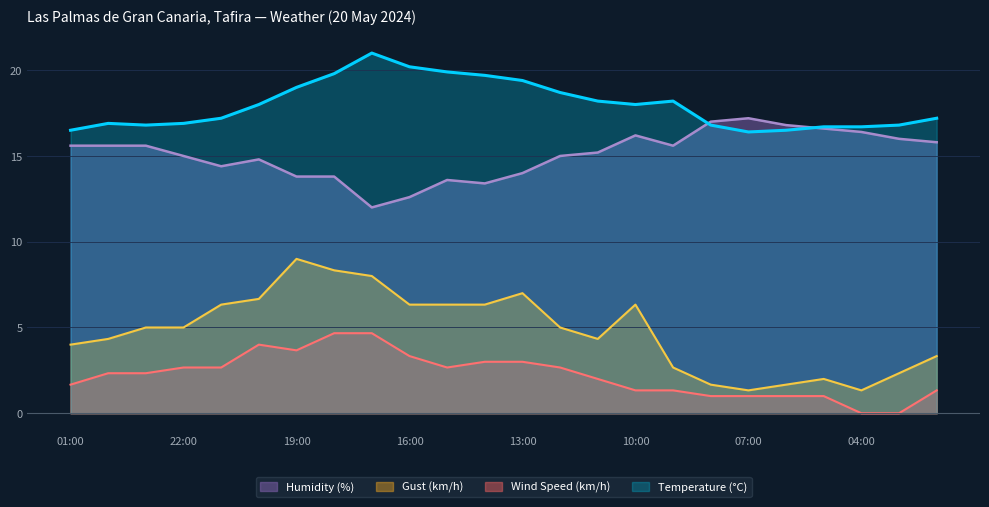

True or false: Gust (km/h) has more than 1 interior local peaks.

True